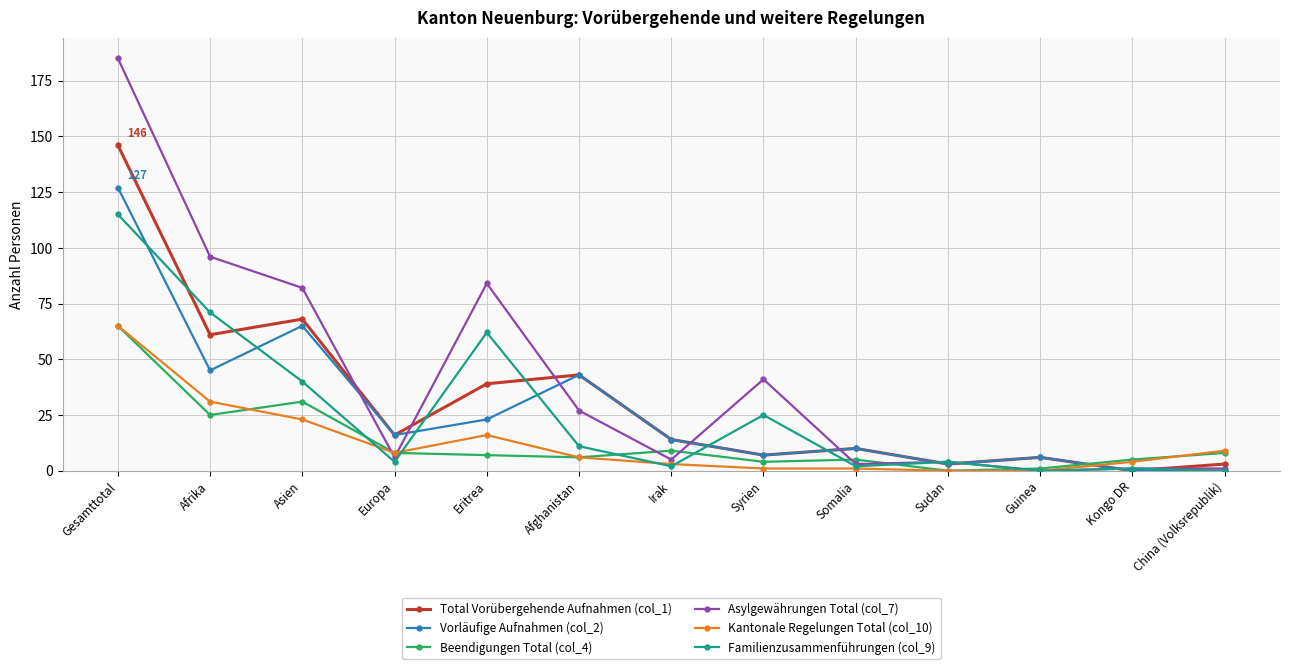

Which series has the widest spread of values?

Asylgewährungen Total (col_7)